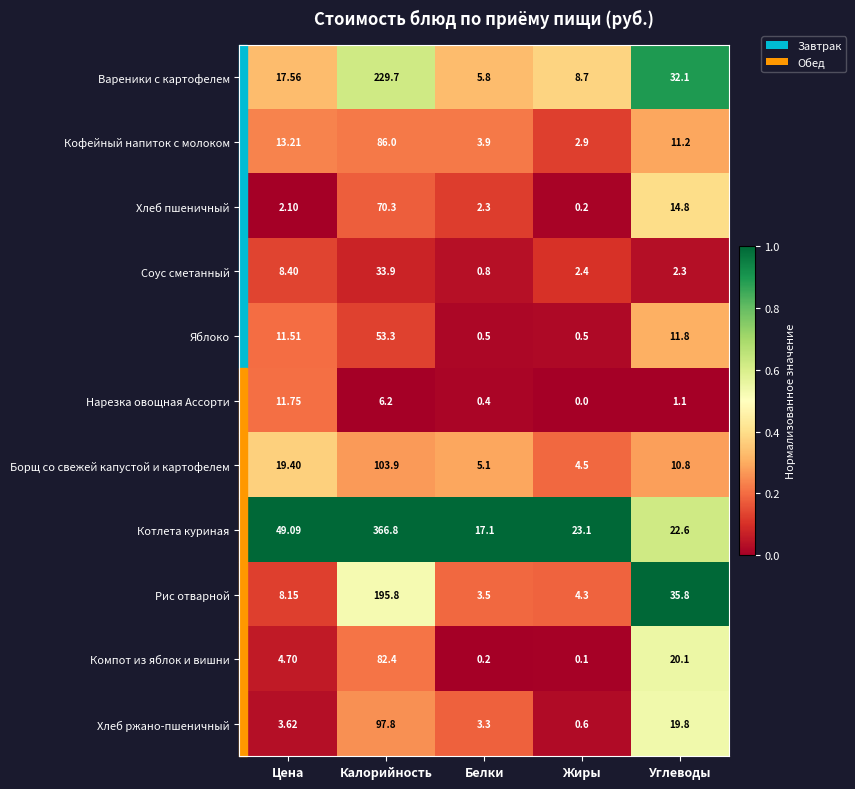

What is the total value across all series at Белки?

42.9